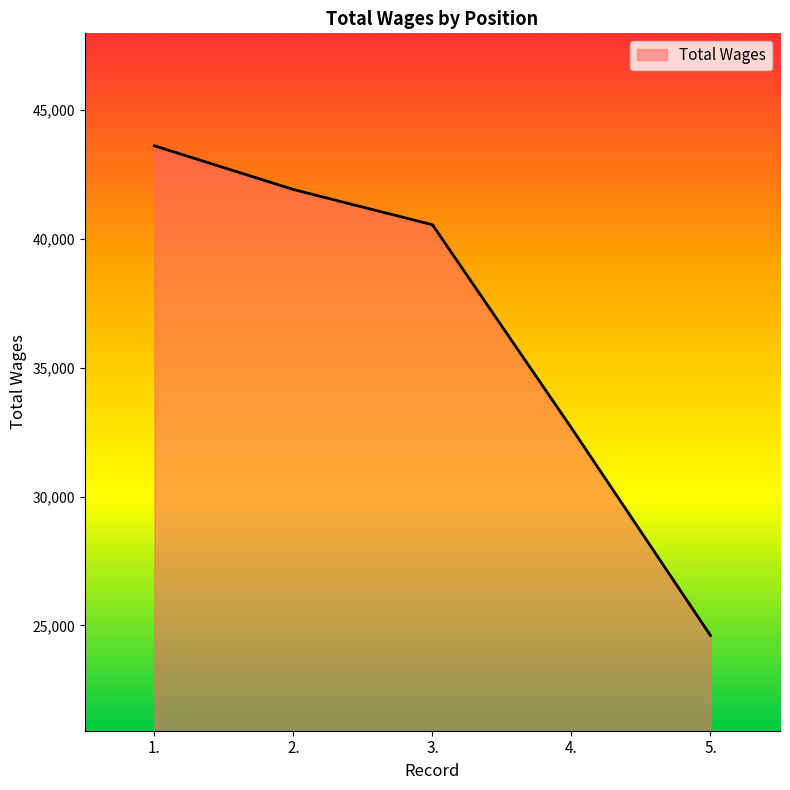

Reading left to right, what are all the values shown in this chart?

1.=43598	2.=41902	3.=40536	4.=32657	5.=24611